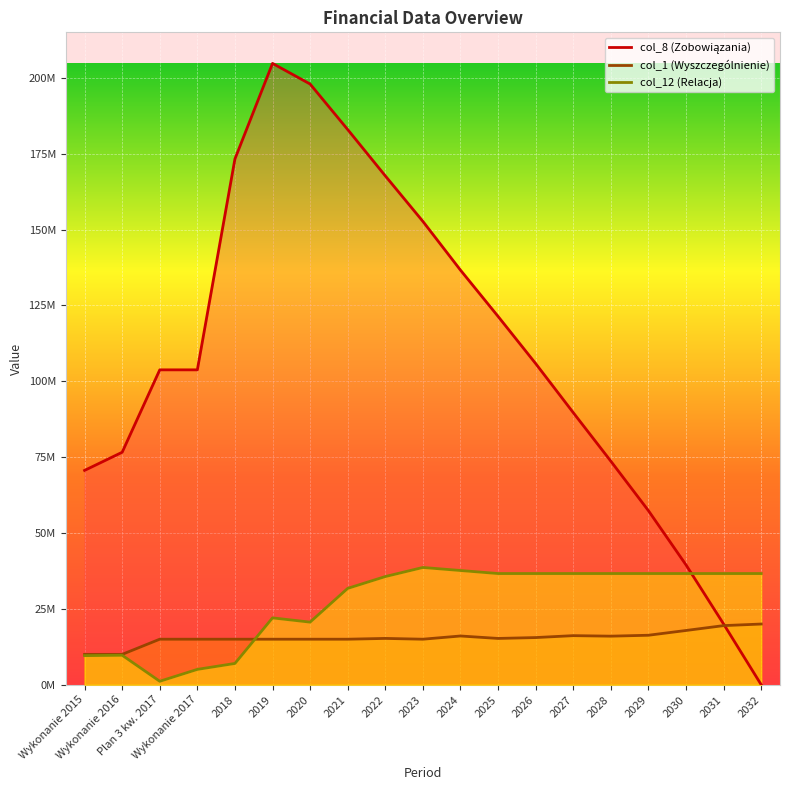

At 2028, list the series in order from largest to smallest.

col_8, col_12, col_1